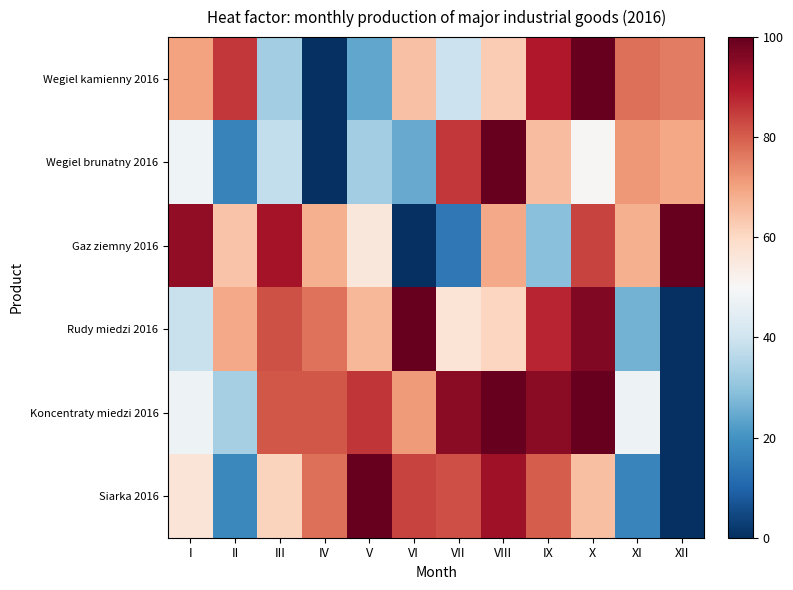

Which label corresponds to the largest value in the chart?

X